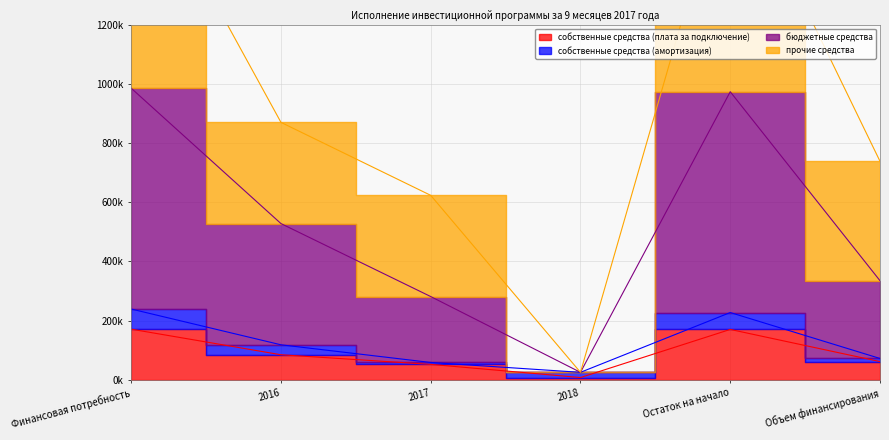

Which has a higher value, Остаток на начало or Финансовая потребность?

Финансовая потребность